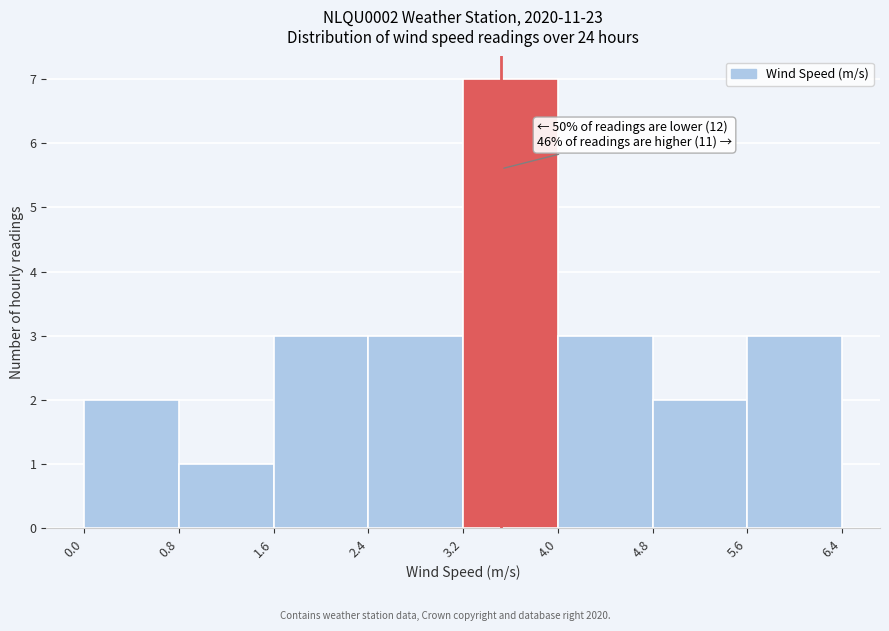

Which range on the x-axis has the tallest bar?

3.2 to 4.0